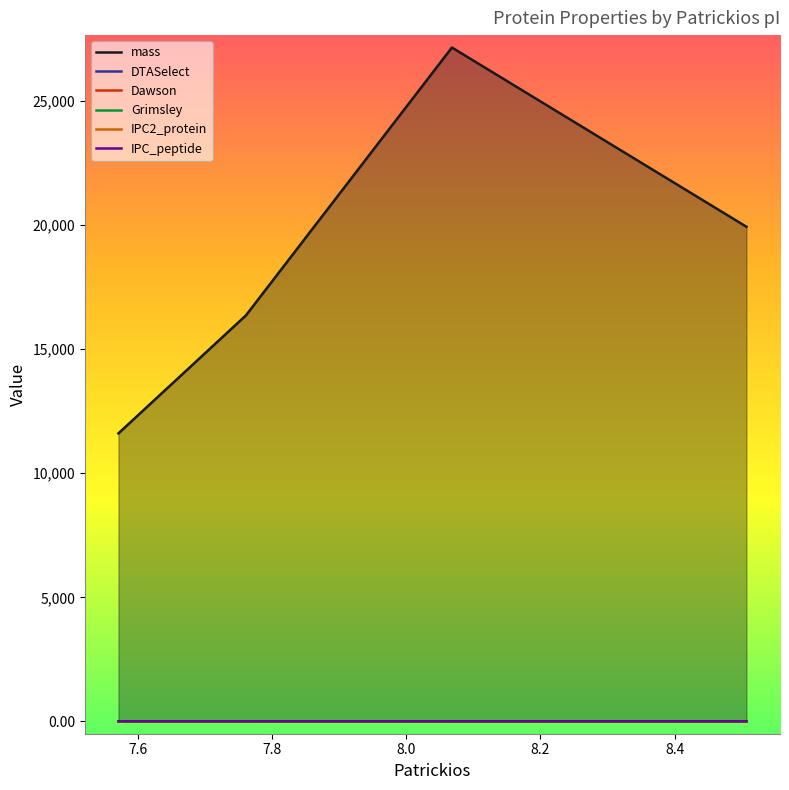

What is the sum of the IPC2_protein values at 8.068 and 8.507?

14.9